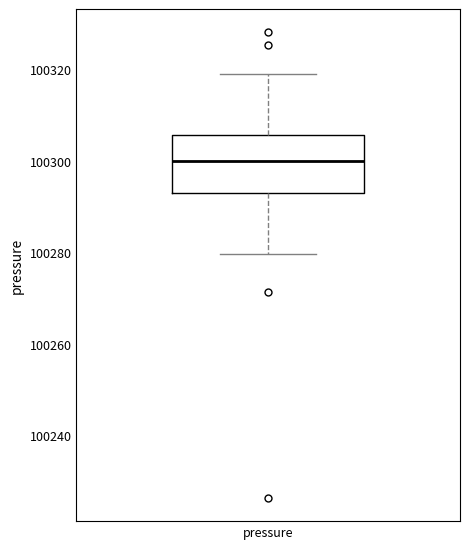

Read this box plot against the y-axis: the position of the median line, the range covered by the box, and the ends of both whiskers. The values are not printed on the chart, so give them approximately, as read against the axis.

median 100300, box 100292 to 100306, whiskers 100280 to 100318